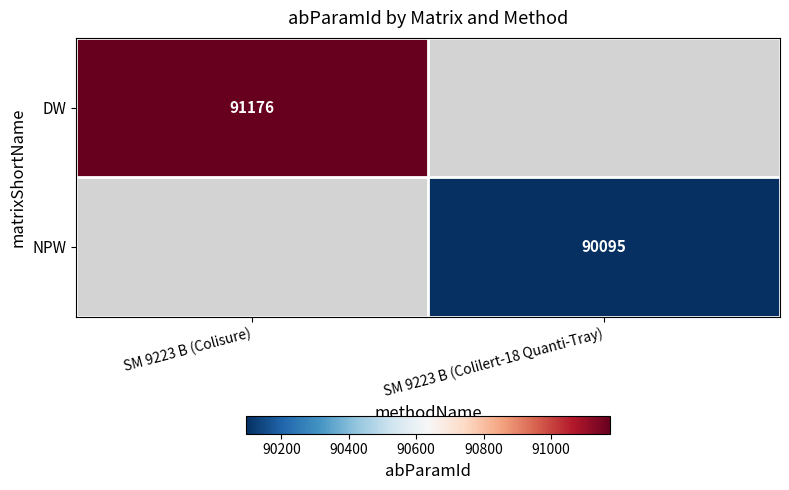

Is it true that NPW equals 90095 at SM 9223 B (Colilert-18 Quanti-Tray)?

True